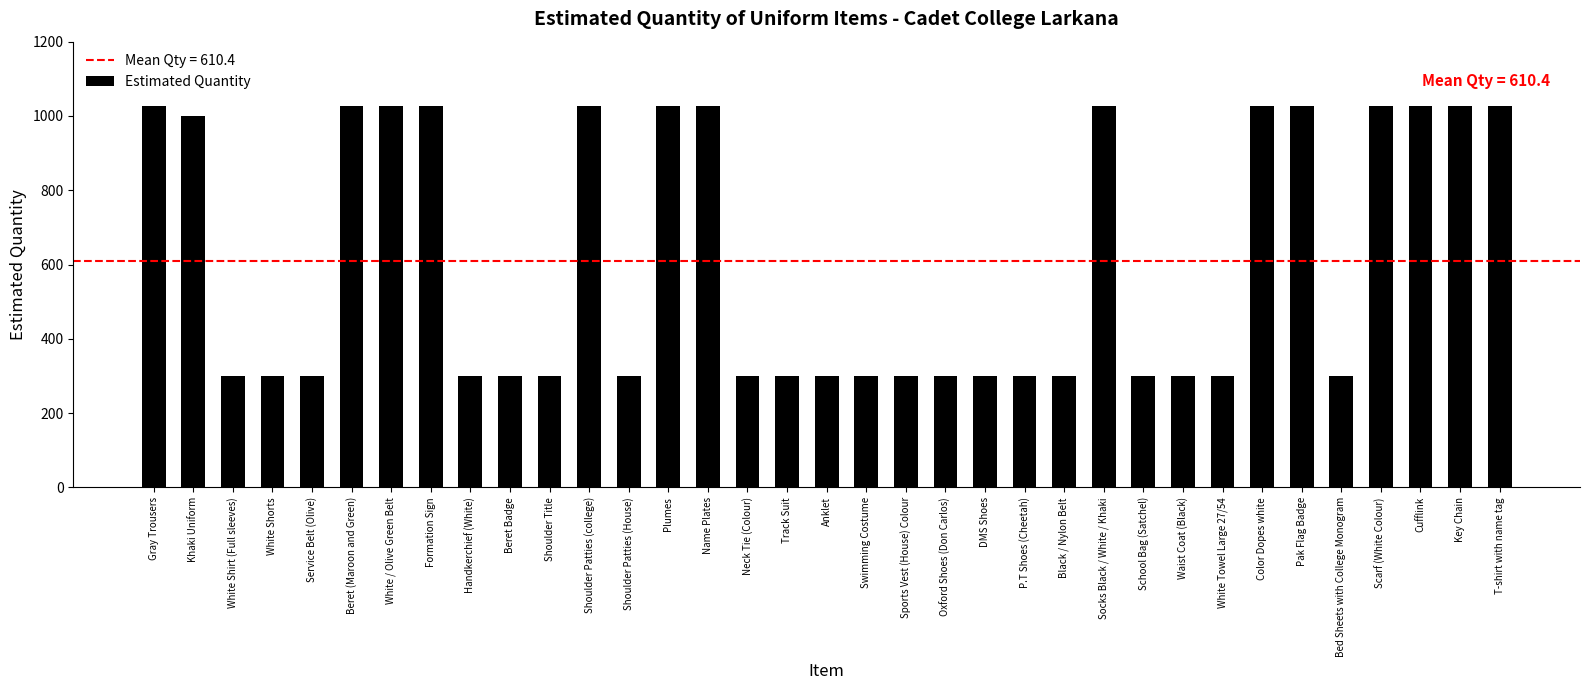

Is it true that the value at Neck Tie (Colour) is 464?

False